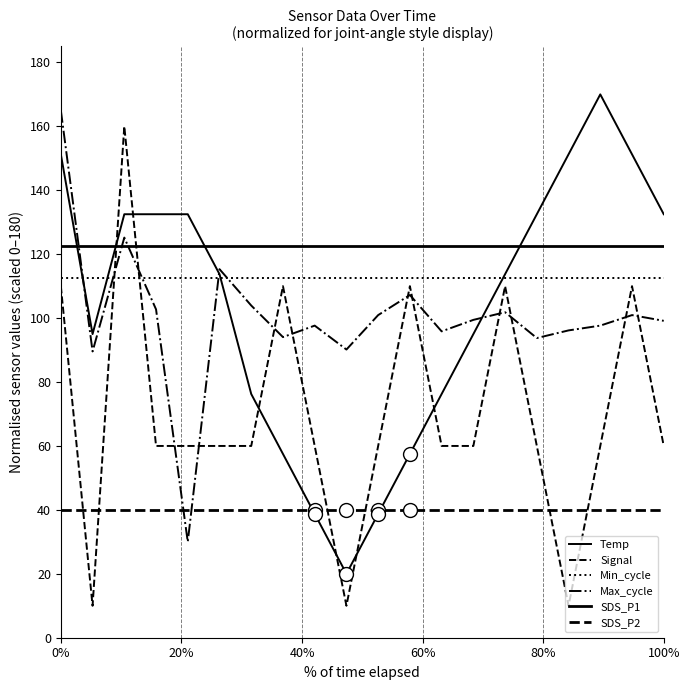

Does the chart have visible grid lines?

No